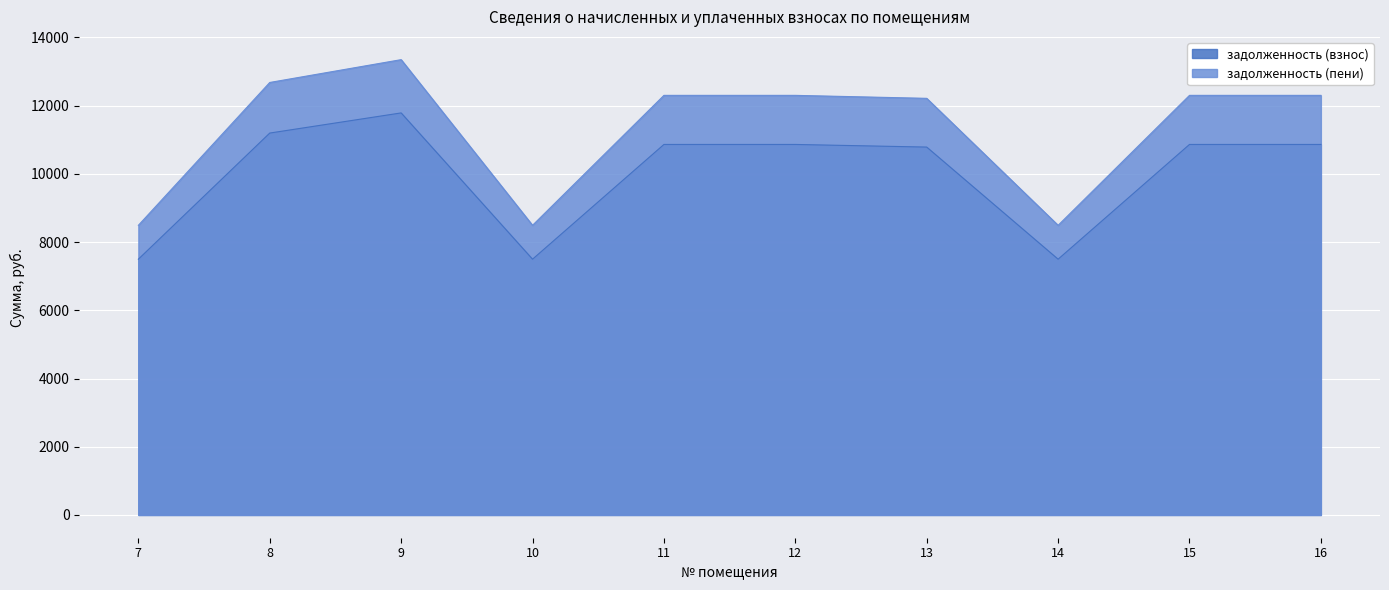

What is the sum of all задолженность (пени) values?

112925.3